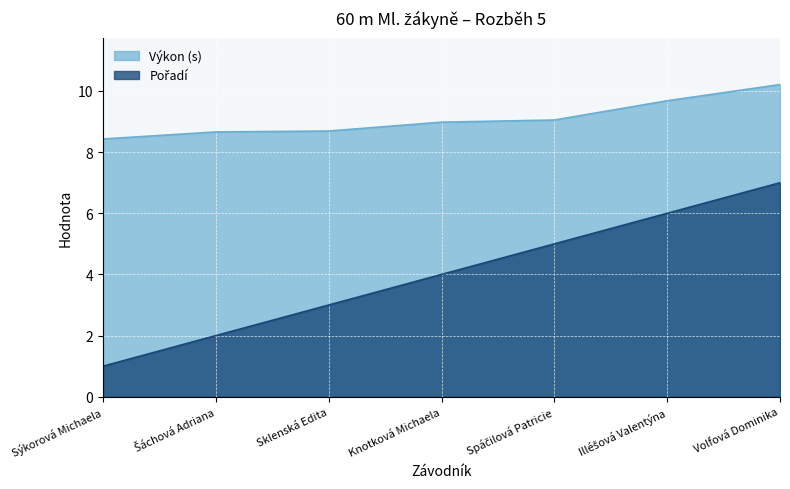

What is the highest value of the Pořadí series?

7.0